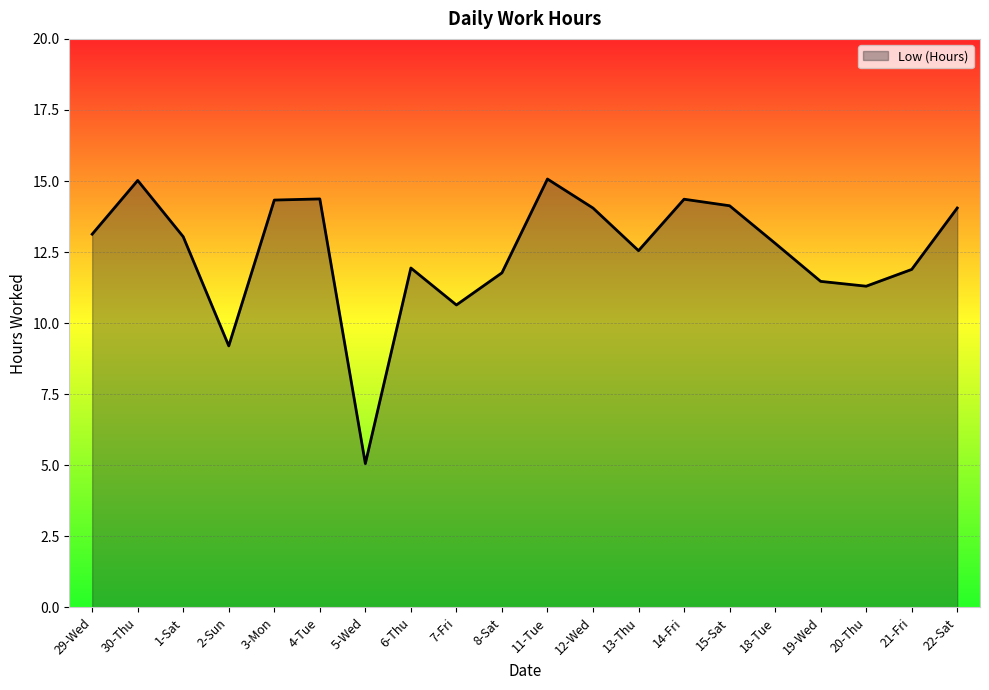

What is the approximate value at 29-Wed?

13.1